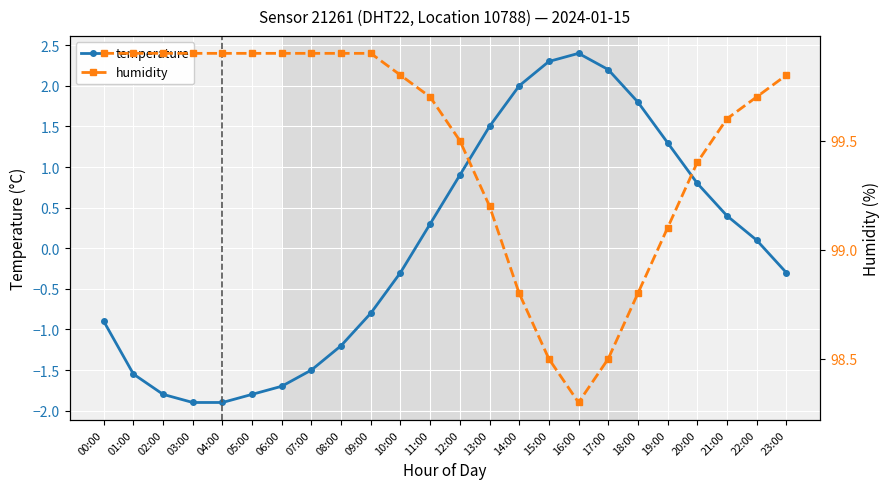

How many negative values does the temperature series have?

12